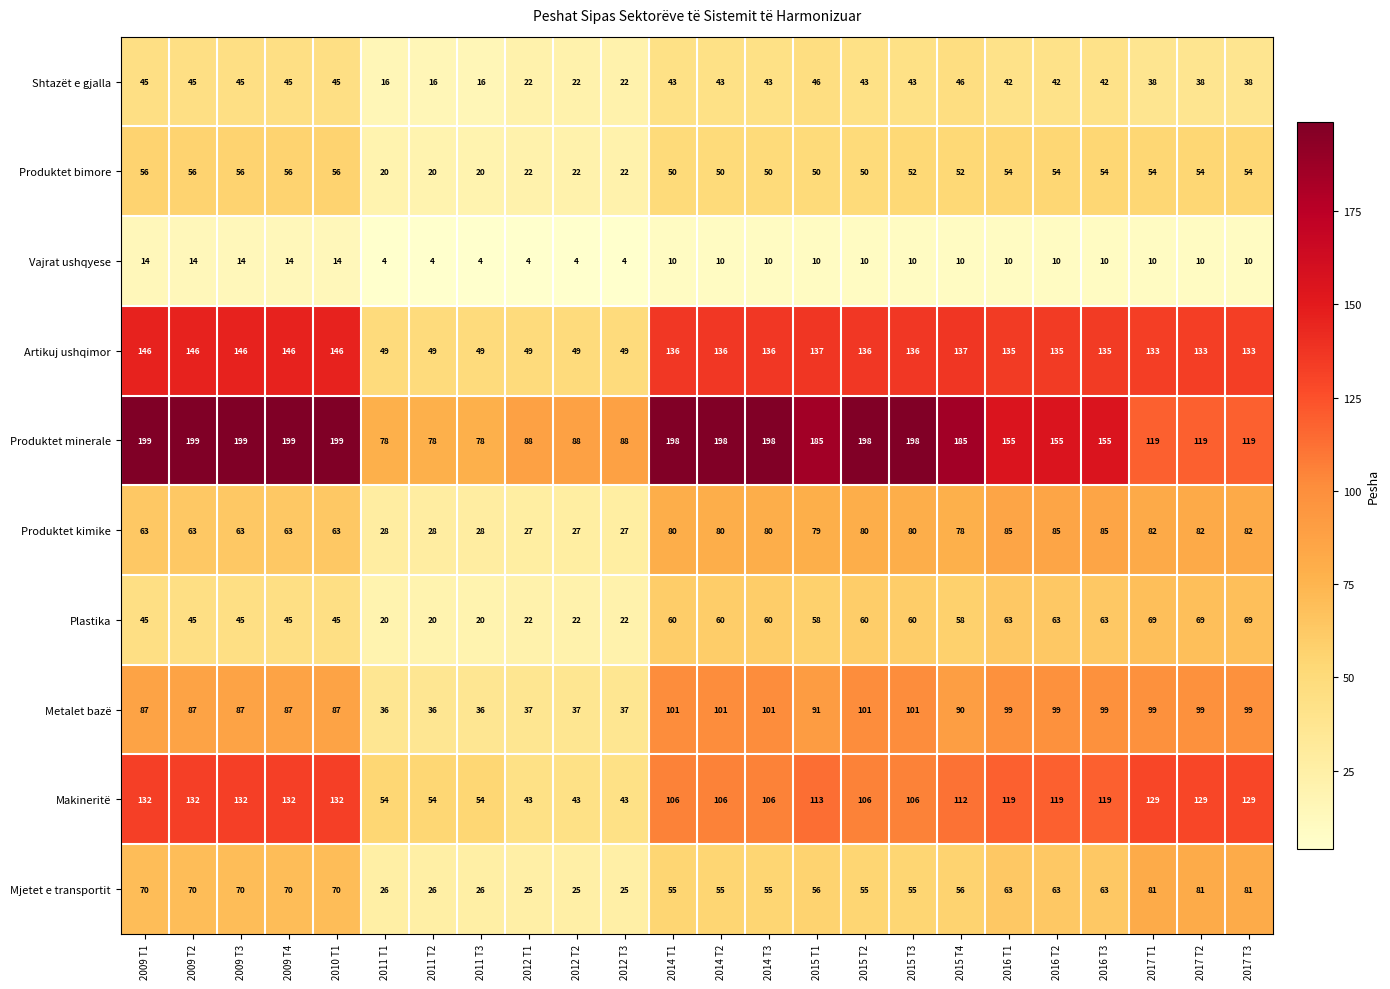

What is the sum of the Vajrat ushqyese values at 2017 T1 and 2009 T3?

24